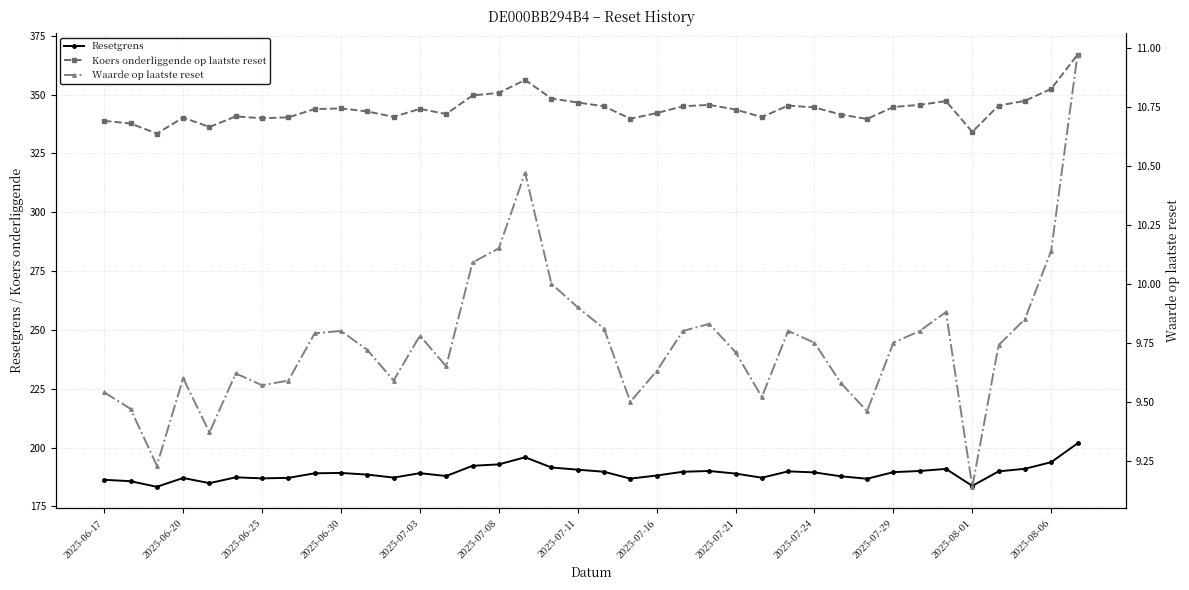

At how many categories does at least one series exceed 108?

38